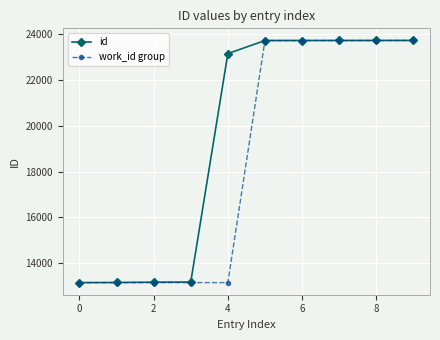

What is the difference between the maximum and minimum values in the work_id group series?

10544